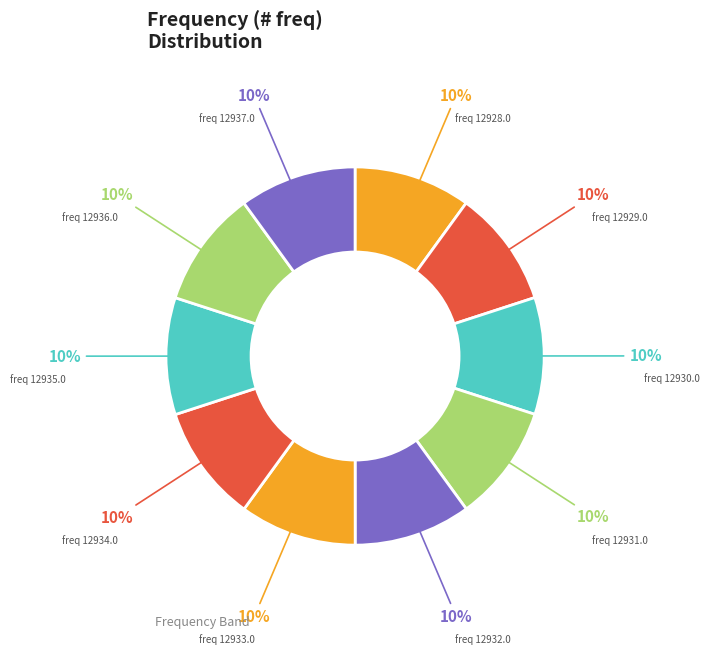

Count the number of slices in the pie.

10